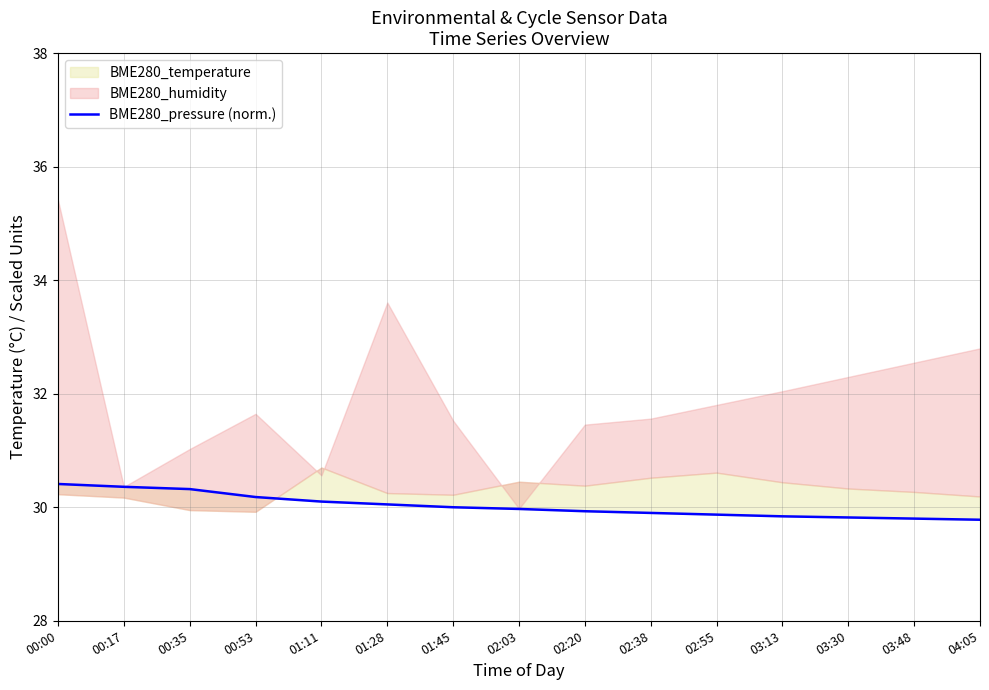

What is the label of the 13th point from the left?

03:30